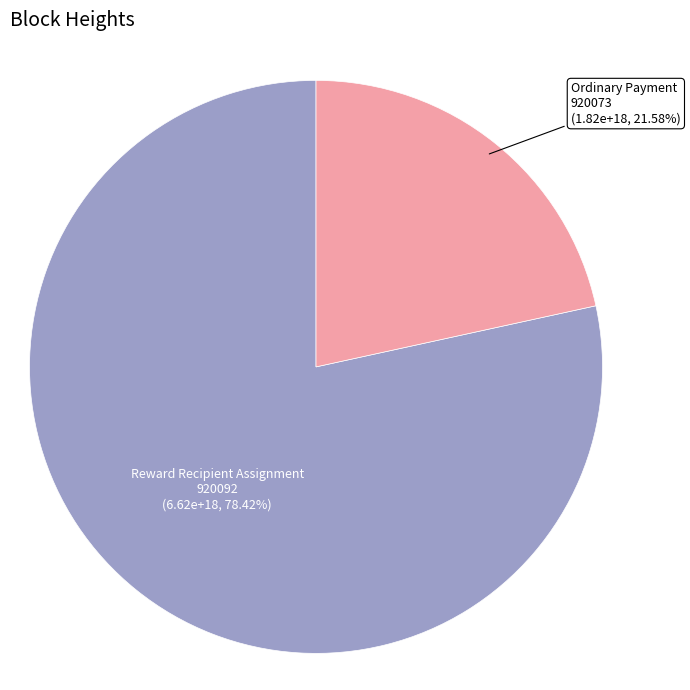

Which has a higher value, 920092 or 920073?

920092